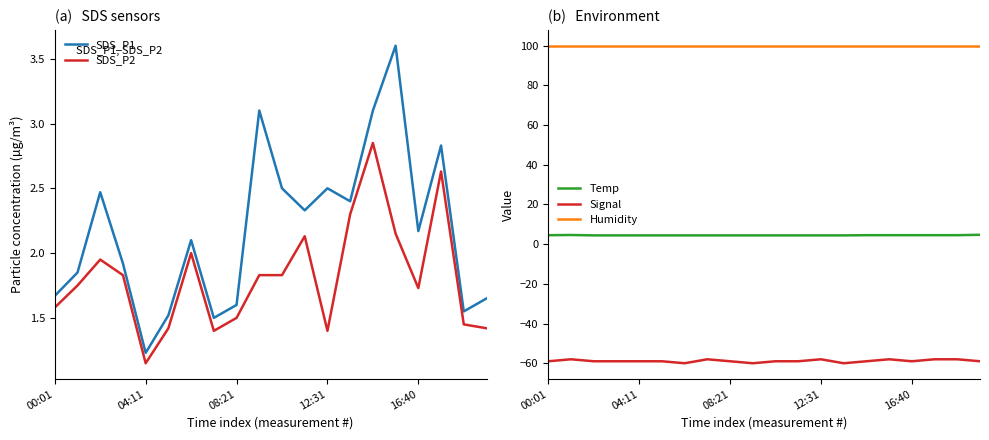

True or false: SDS_P2 has more than 0 interior local peaks.

True